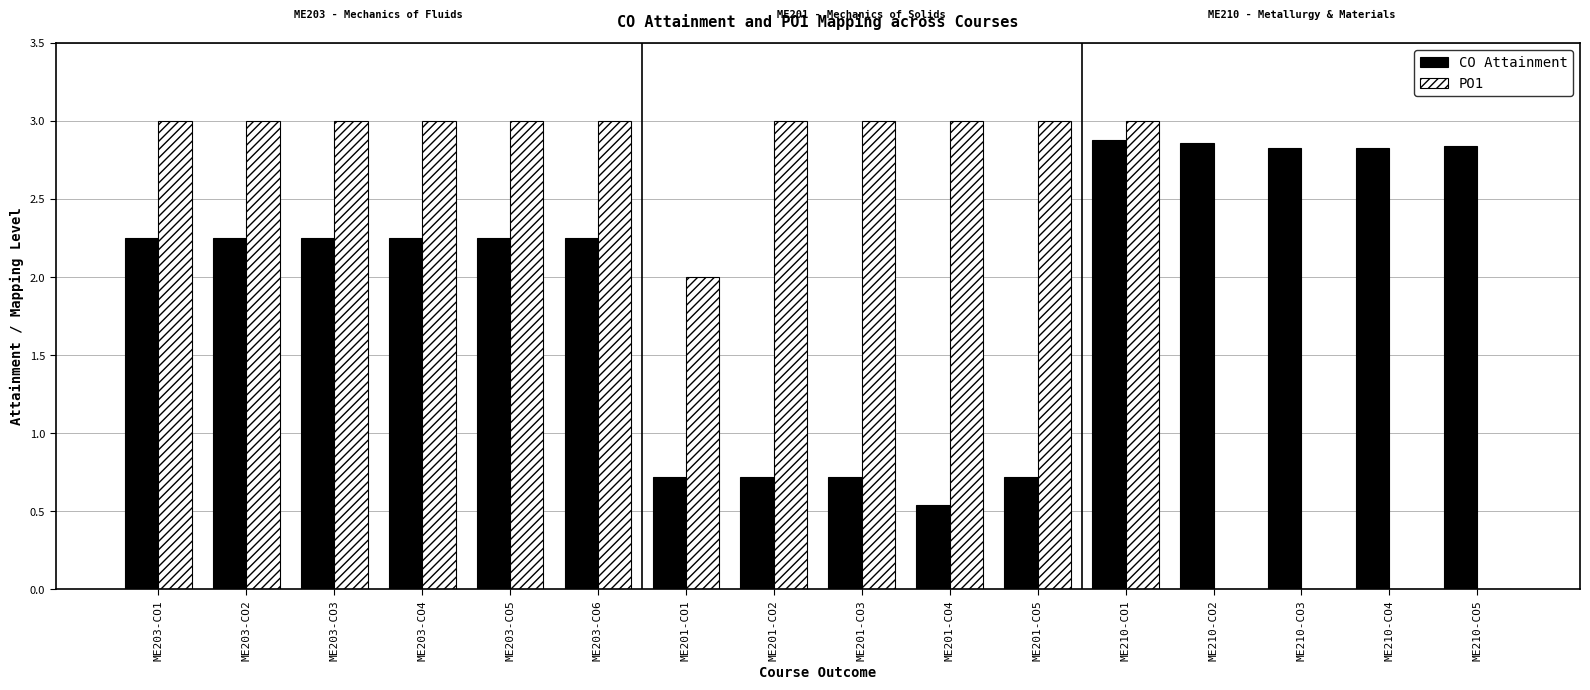

Between ME203-CO1 and ME201-CO2, which series saw the biggest shift?

CO Attainment